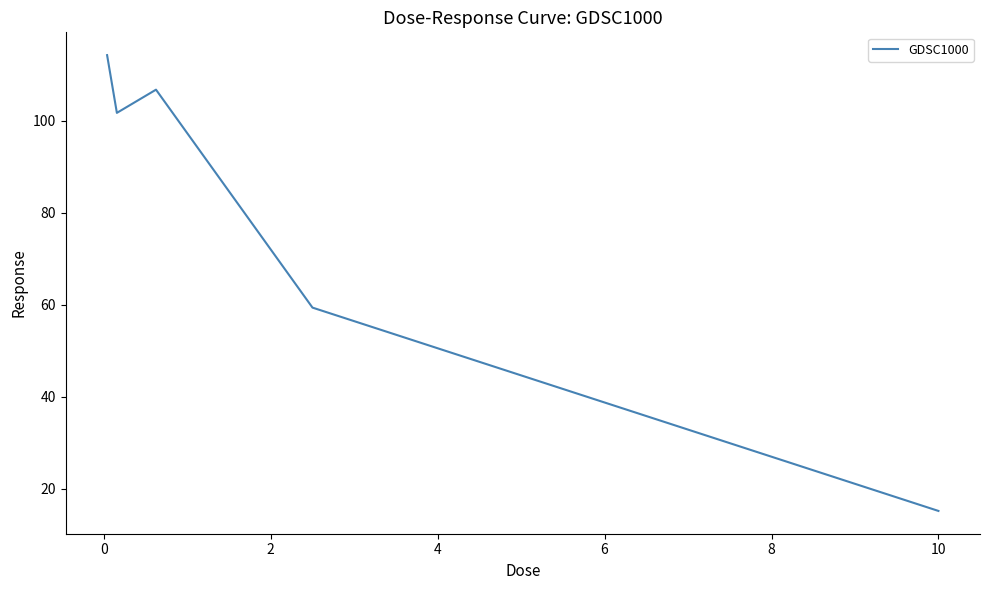

True or false: there are more than 1 points higher than both neighbors.

False